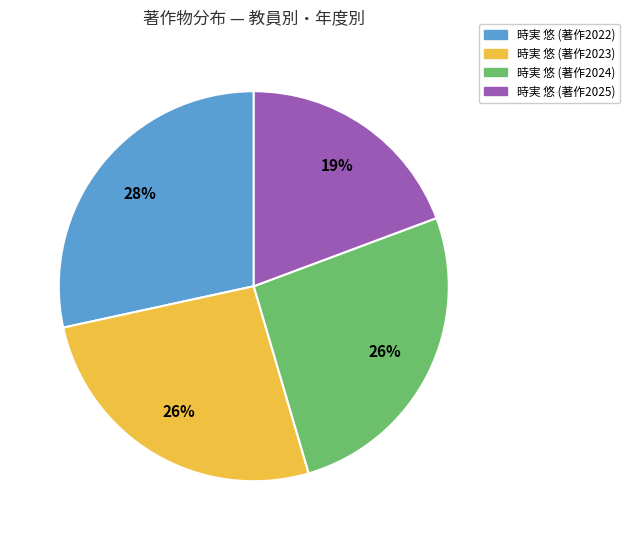

To the nearest percent, what is the average slice percentage?

25%